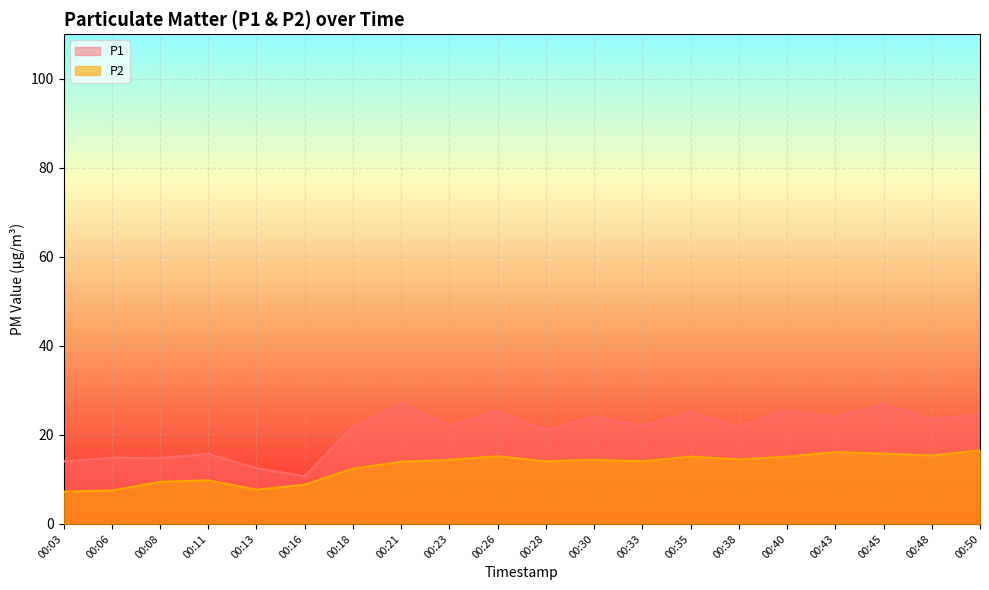

How many lines are shown in the chart?

2